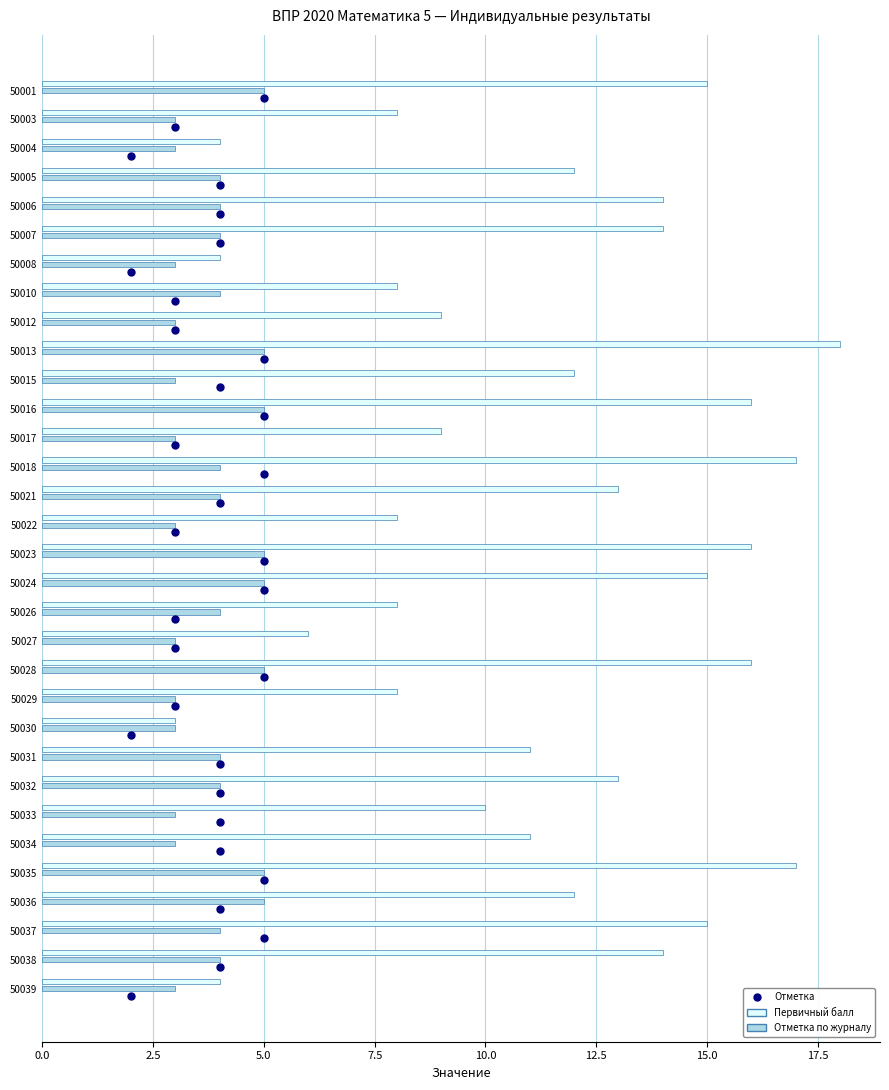

What are all the series names shown in the legend?

Первичный балл, Отметка, Отметка по журналу